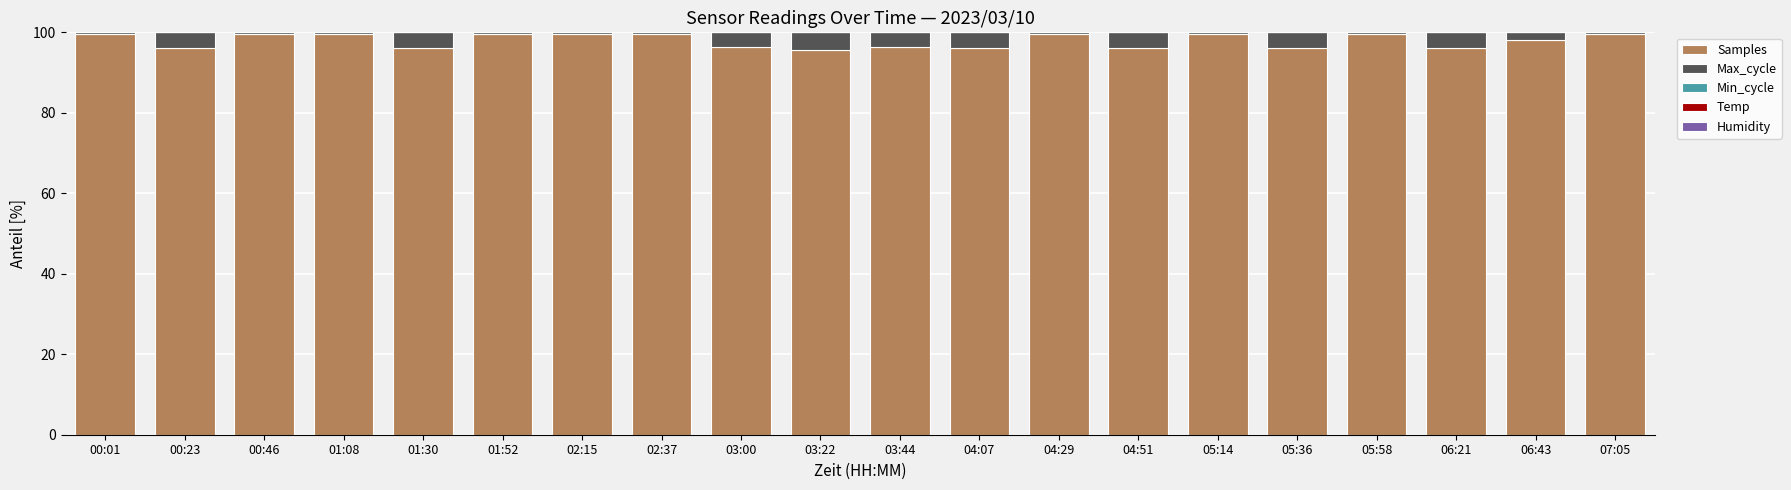

What is the maximum value for Samples?

99.6